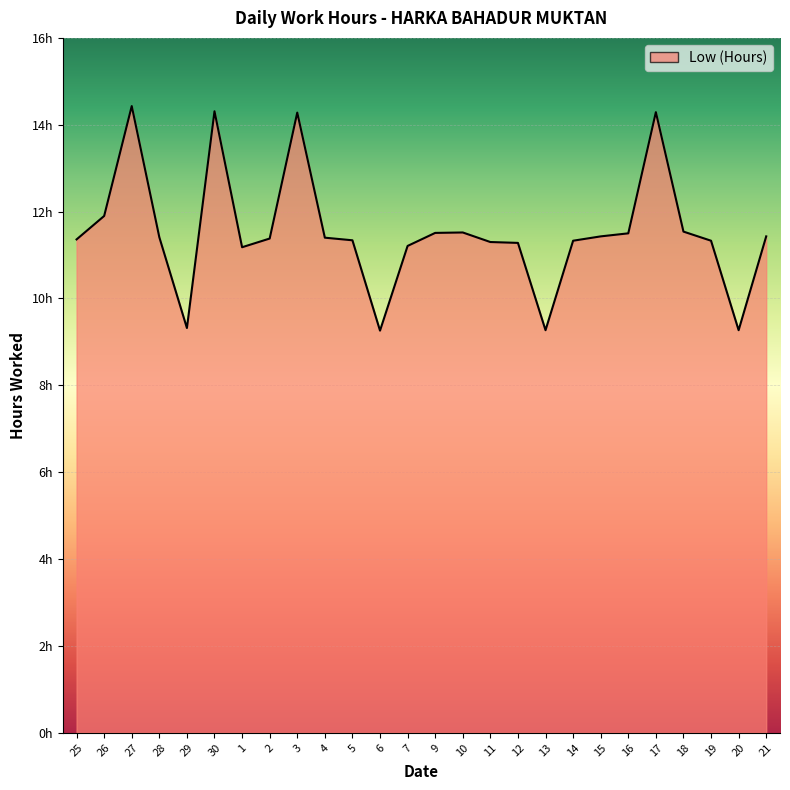

Rank the categories by value from highest to lowest.

27, 30, 17, 3, 26, 18, 10, 9, 16, 15, 21, 28, 4, 2, 25, 5, 14, 19, 11, 12, 7, 1, 29, 13, 20, 6